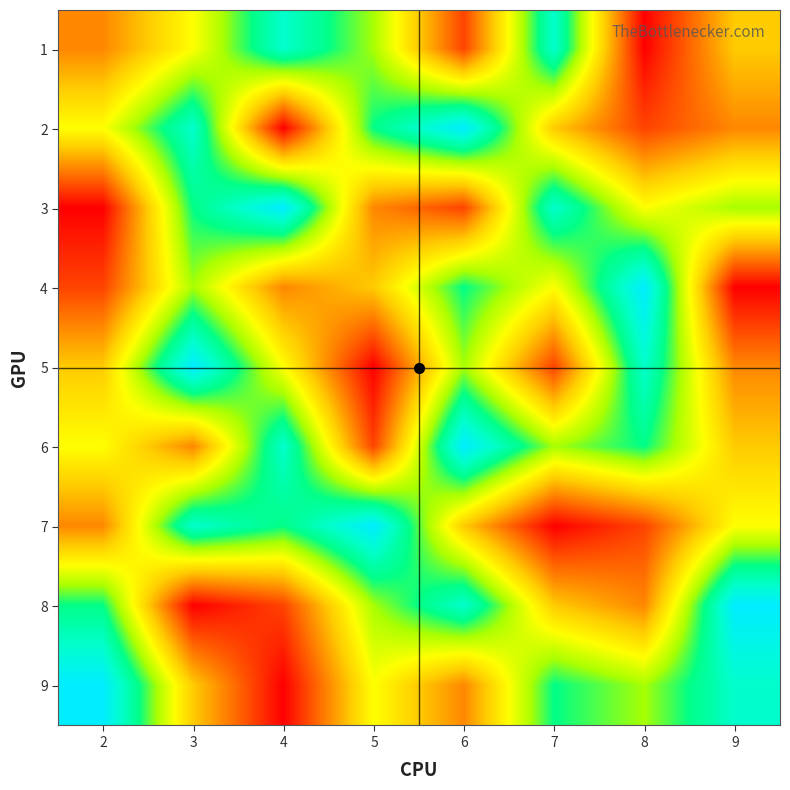

Reading left to right, what are all the values shown in this chart?

1: 2=3	3=5	4=8	5=6	6=2	7=8	8=1	9=4
2: 2=5	3=8	4=1	5=7	6=9	7=4	8=2	9=3
3: 2=1	3=7	4=9	5=3	6=2	7=8	8=5	9=6
4: 2=2	3=6	4=3	5=4	6=7	7=5	8=9	9=1
5: 2=4	3=9	4=5	5=1	6=6	7=2	8=8	9=3
6: 2=5	3=3	4=8	5=2	6=9	7=6	8=7	9=4
7: 2=3	3=8	4=7	5=9	6=4	7=1	8=2	9=5
8: 2=7	3=1	4=2	5=6	6=8	7=4	8=3	9=9
9: 2=9	3=4	4=1	5=5	6=3	7=7	8=6	9=8